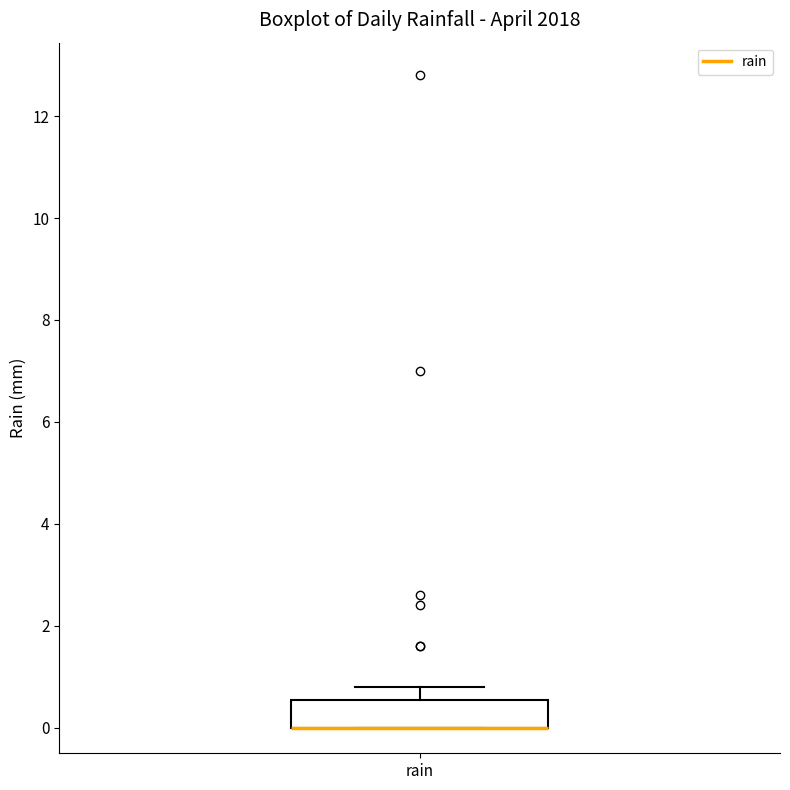

Where does the upper whisker of the box for rain end on the y-axis? The values are not printed on the chart, so give them approximately, as read against the axis.

0.8